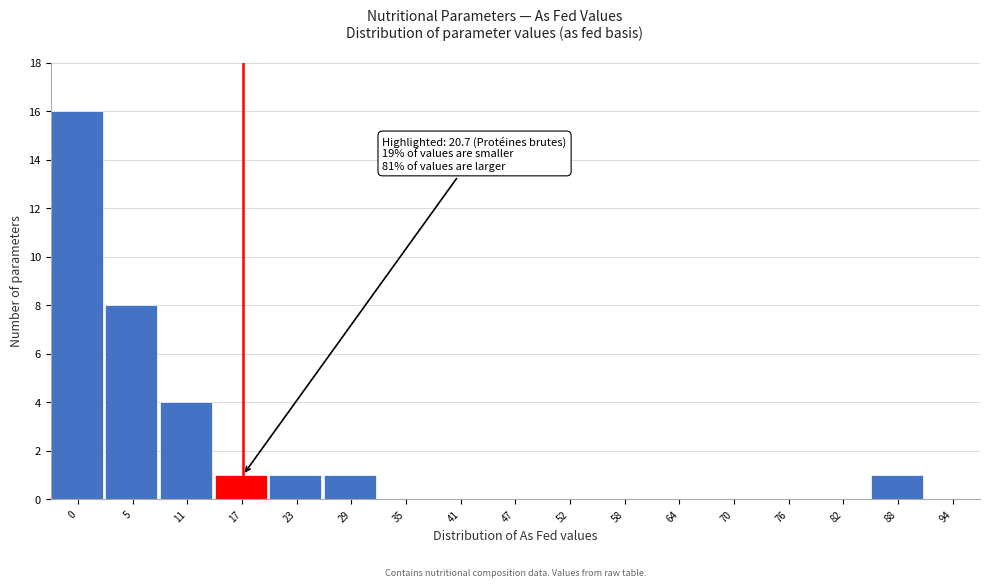

Reading left to right, list all the values displayed in this chart.

0=16	5=8	11=4	17=1	23=1	29=1	35=0	41=0	47=0	52=0	58=0	64=0	70=0	76=0	82=0	88=1	94=0